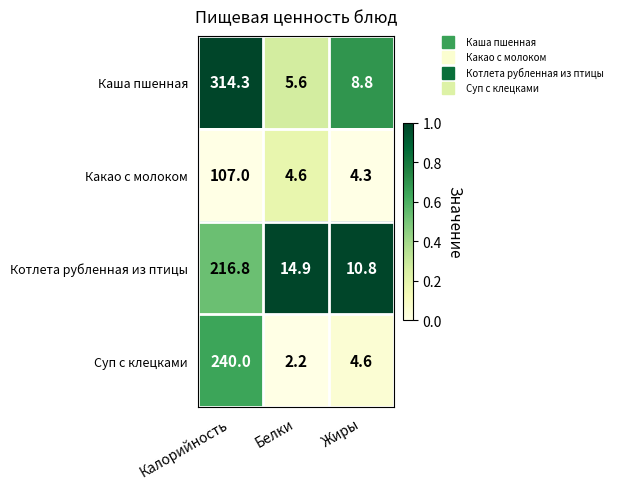

Where does the Суп с клецками series first go above 4?

Калорийность